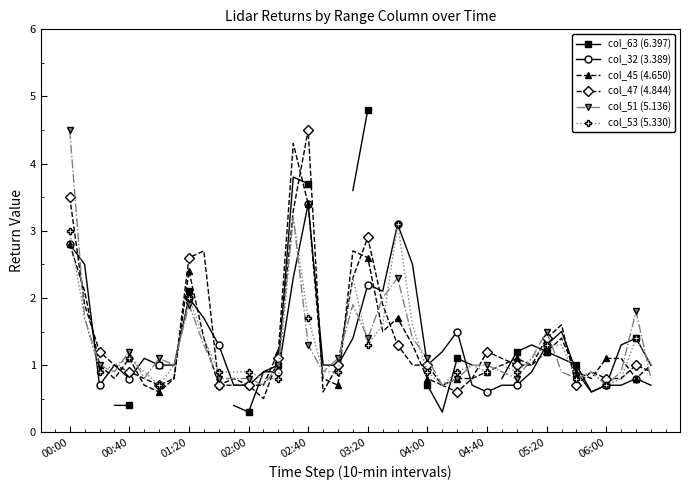

How many lines are shown in the chart?

6